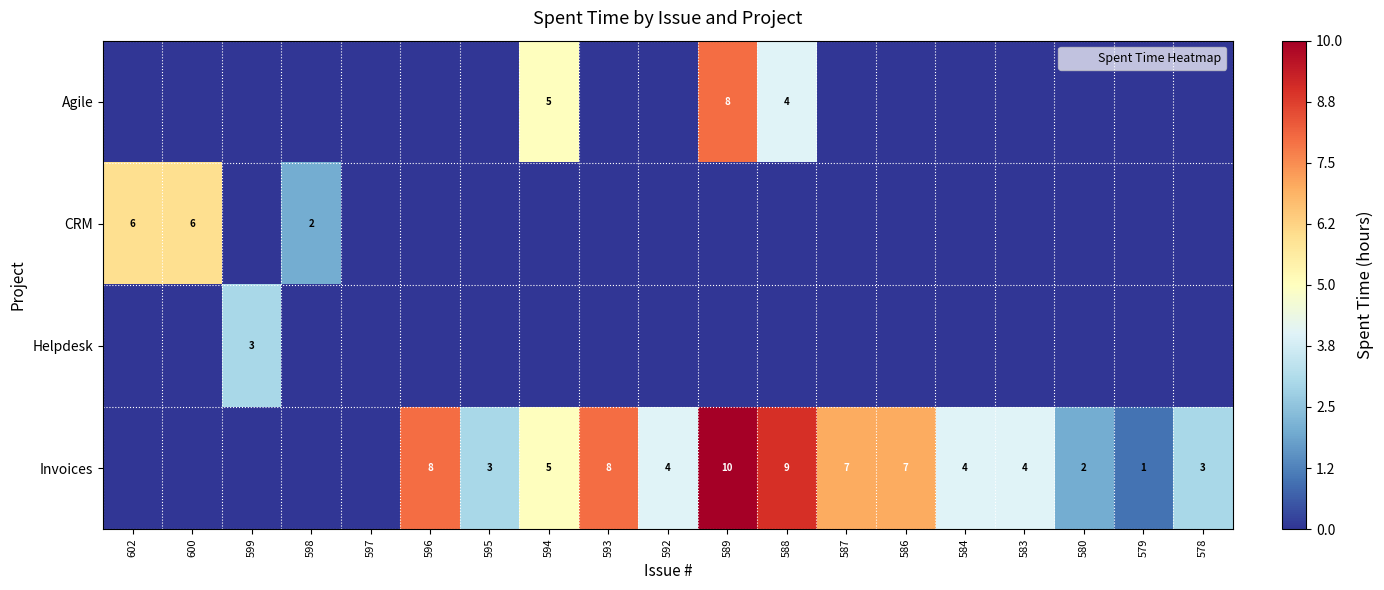

Which series has the largest range (max minus min)?

Invoices